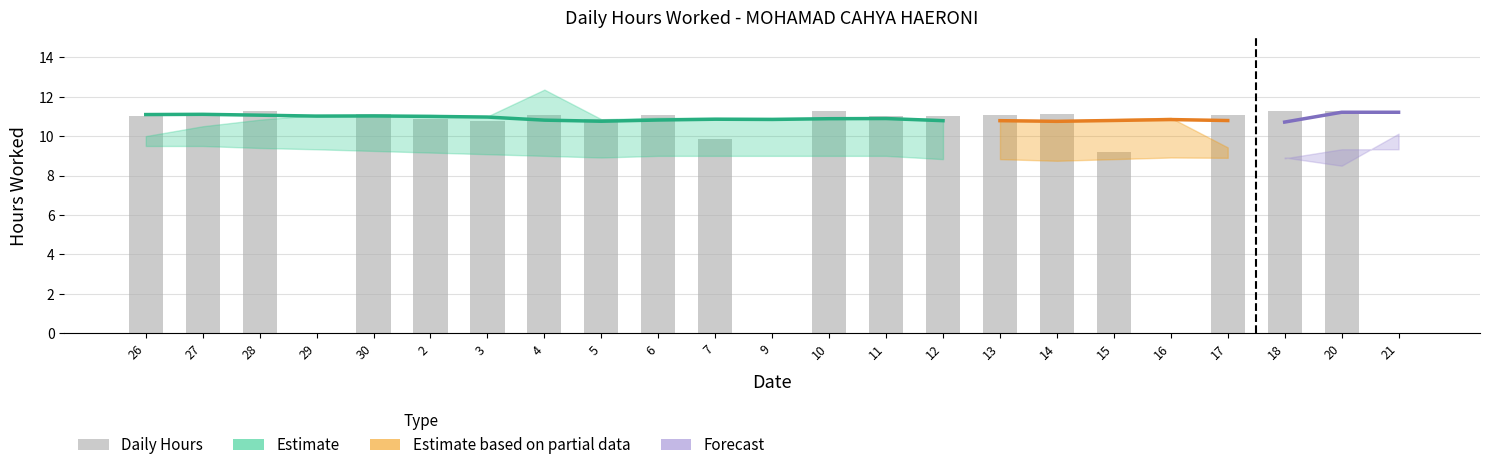

Where is the data nearest to the value 5?

15